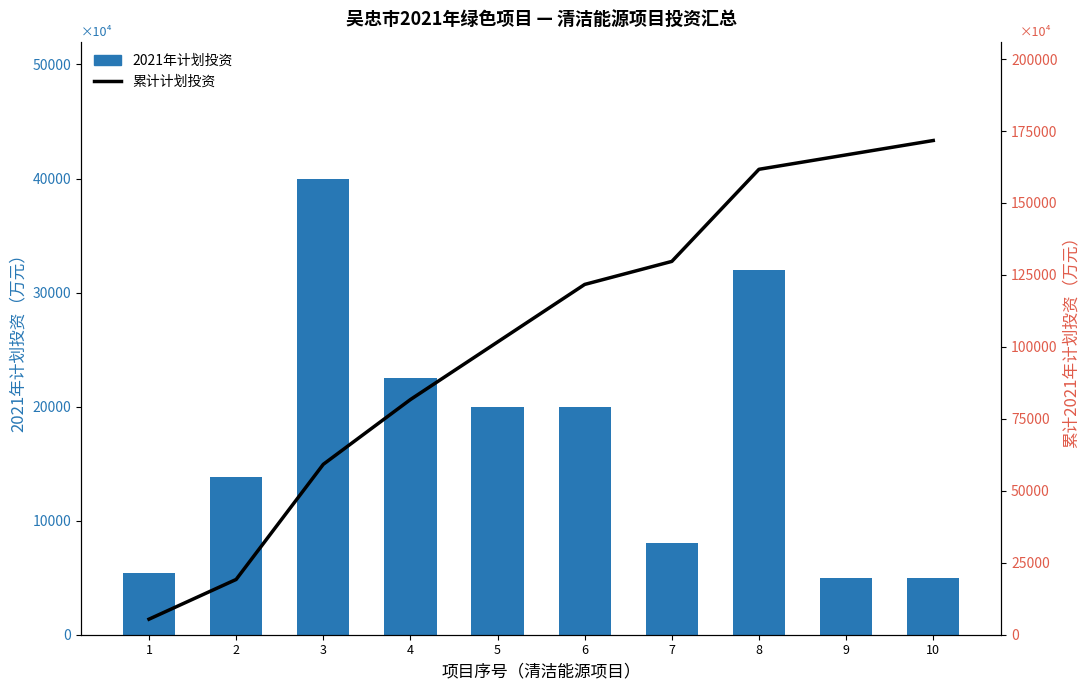

What value does the 2021年计划投资 series have at 9, to the nearest 10?

5000